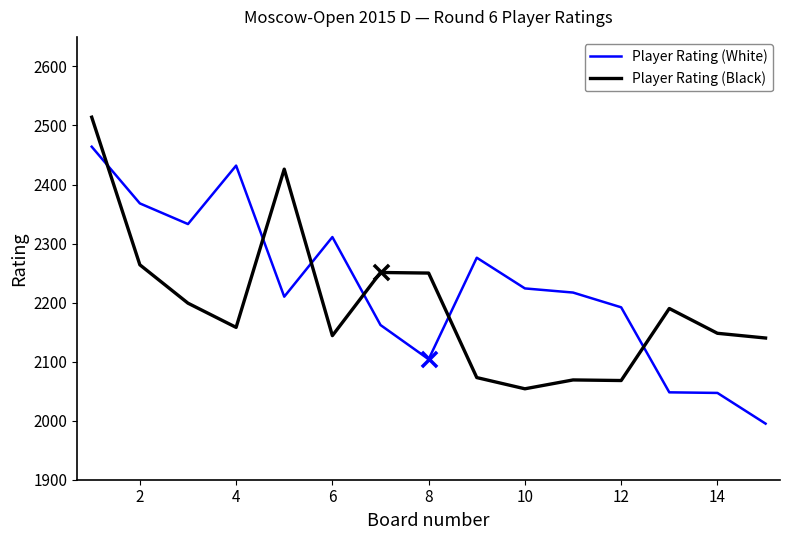

What is the difference between the maximum and minimum values in the Player Rating (Black) series?

460